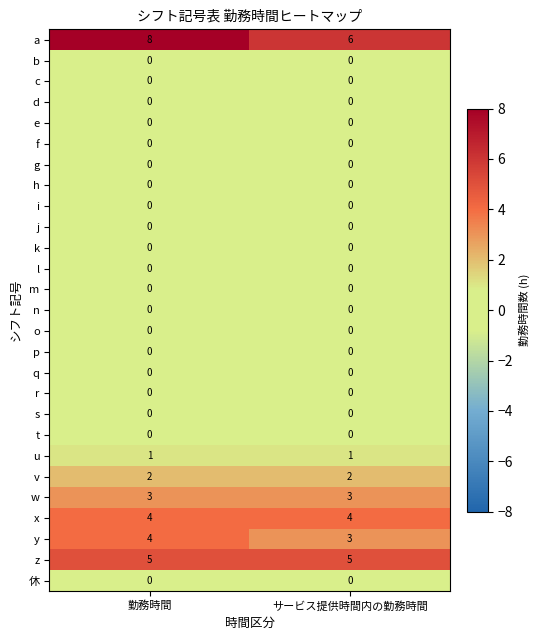

Which series has the largest range (max minus min)?

a